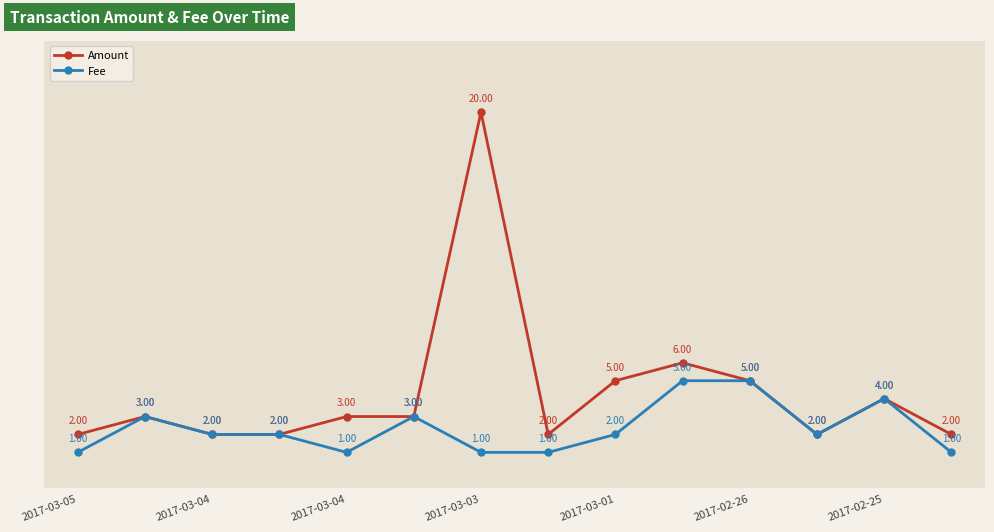

List the series in order of their overall mean, lowest first.

Fee, Amount